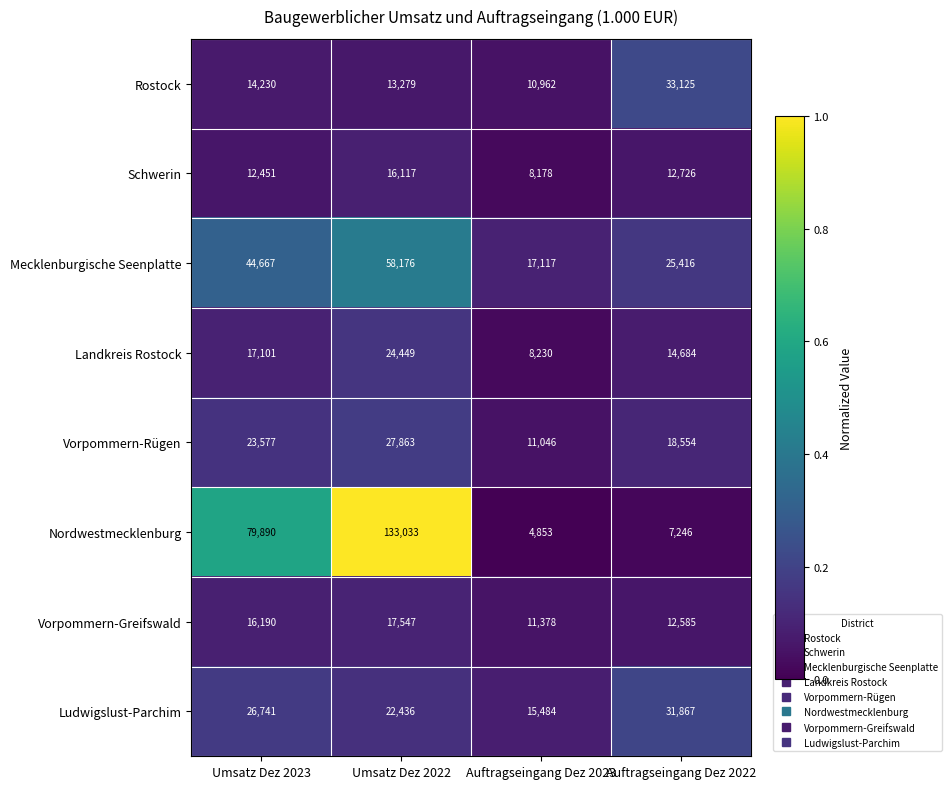

Rank the categories by Ludwigslust-Parchim value from highest to lowest.

Auftragseingang Dez 2022, Umsatz Dez 2023, Umsatz Dez 2022, Auftragseingang Dez 2023